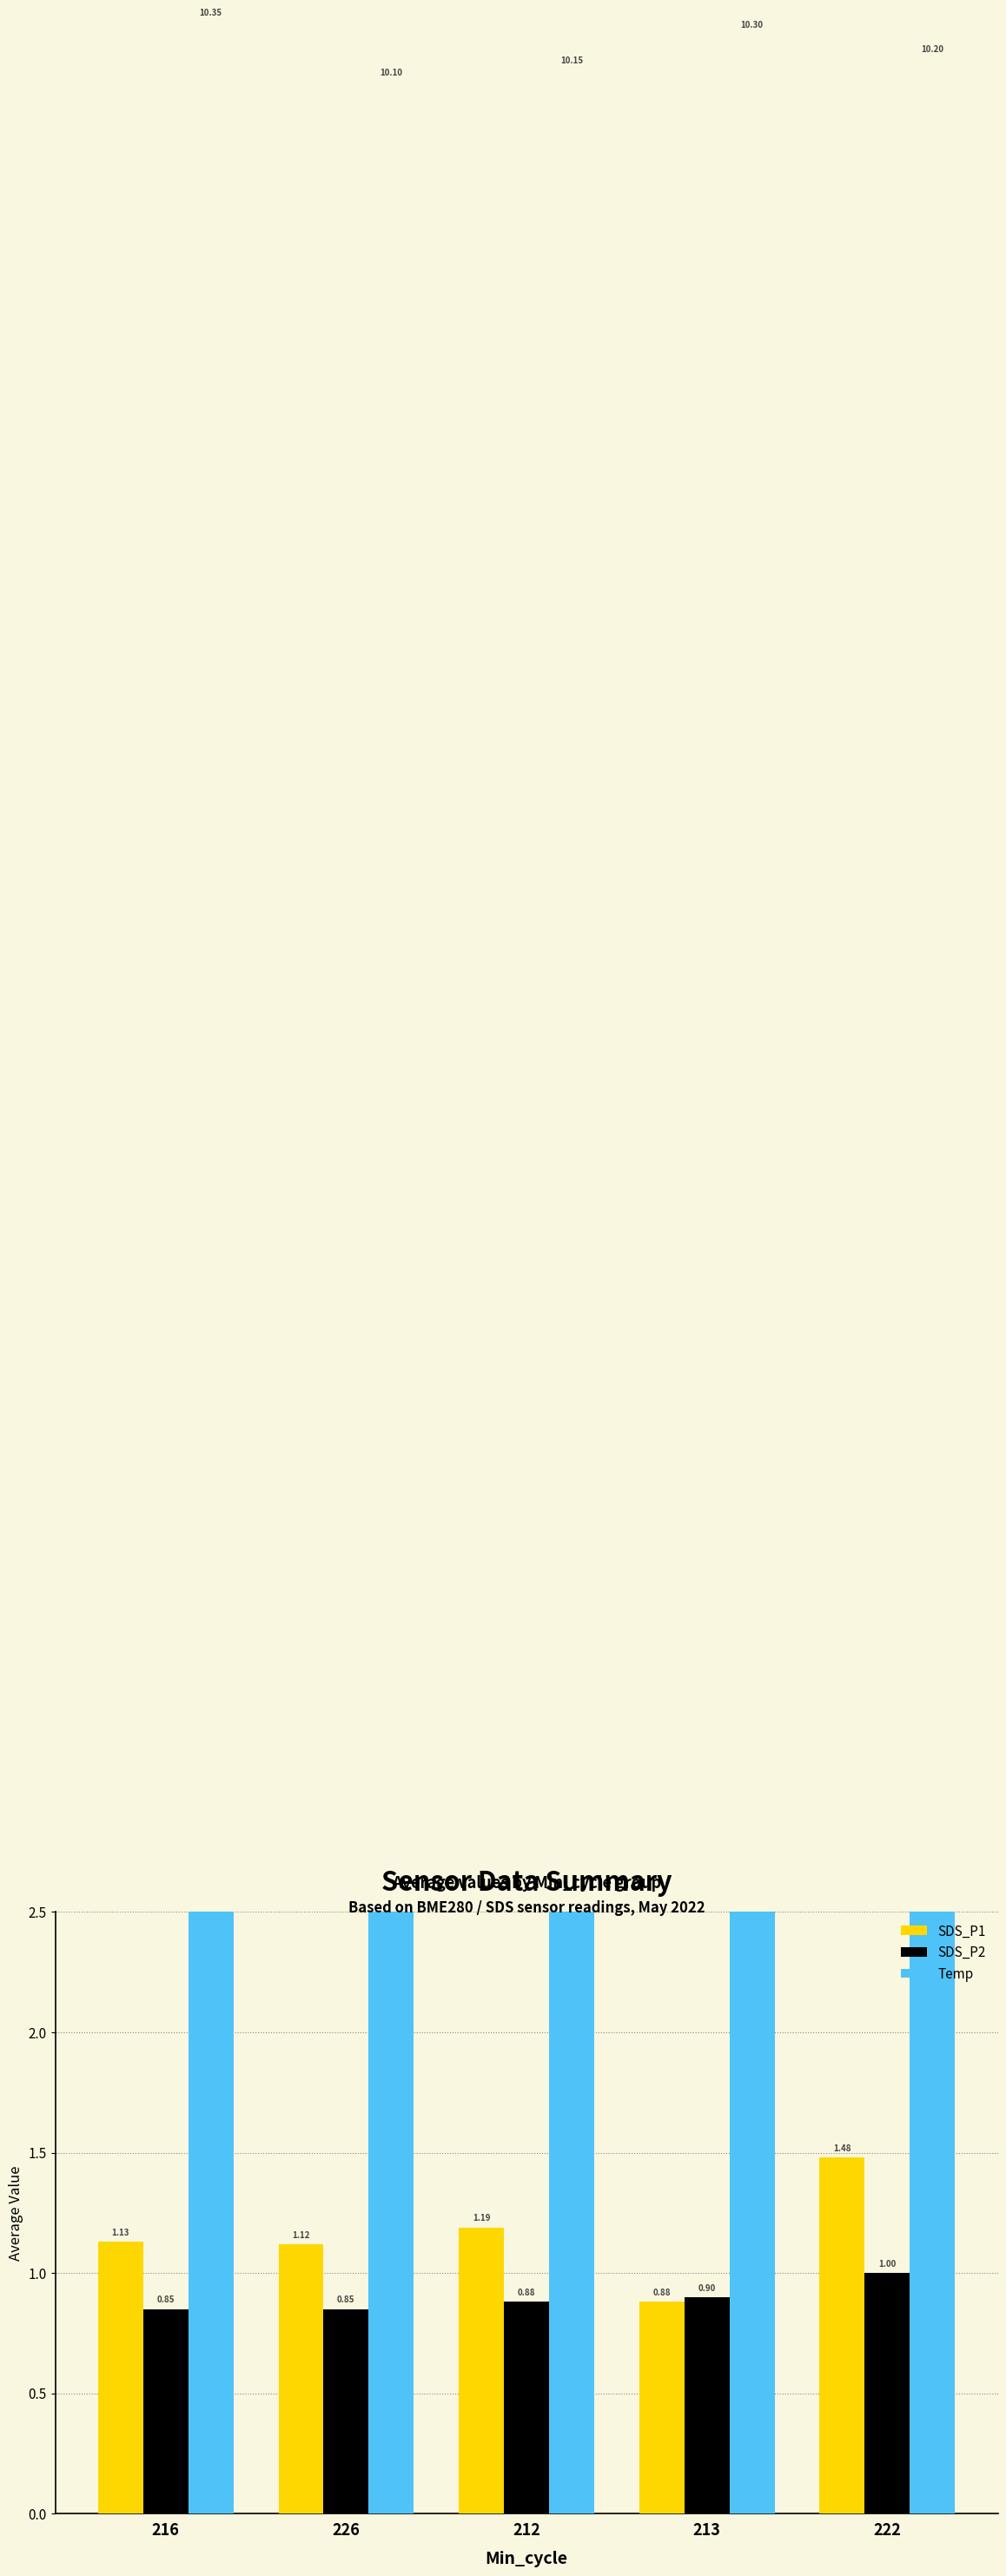

How many bars are there in total?

15